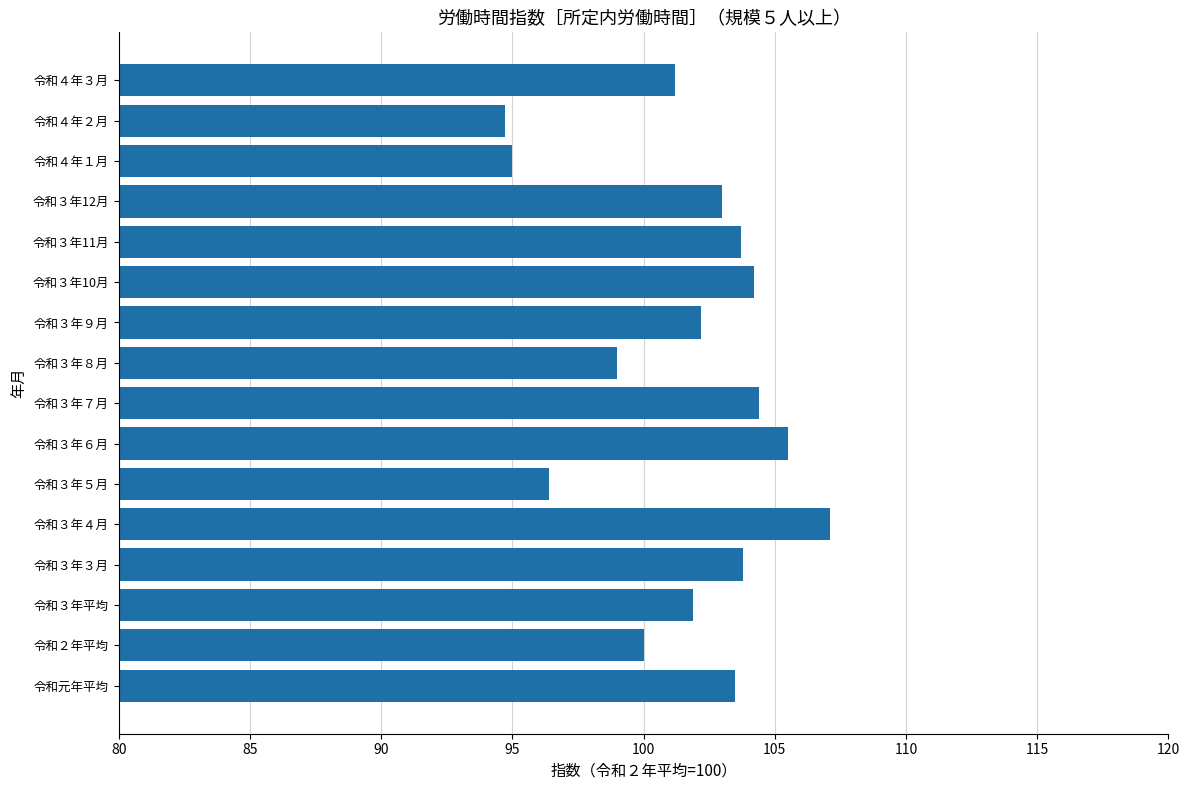

What is the difference between the values at 令和３年３月 and 令和４年１月?

8.8